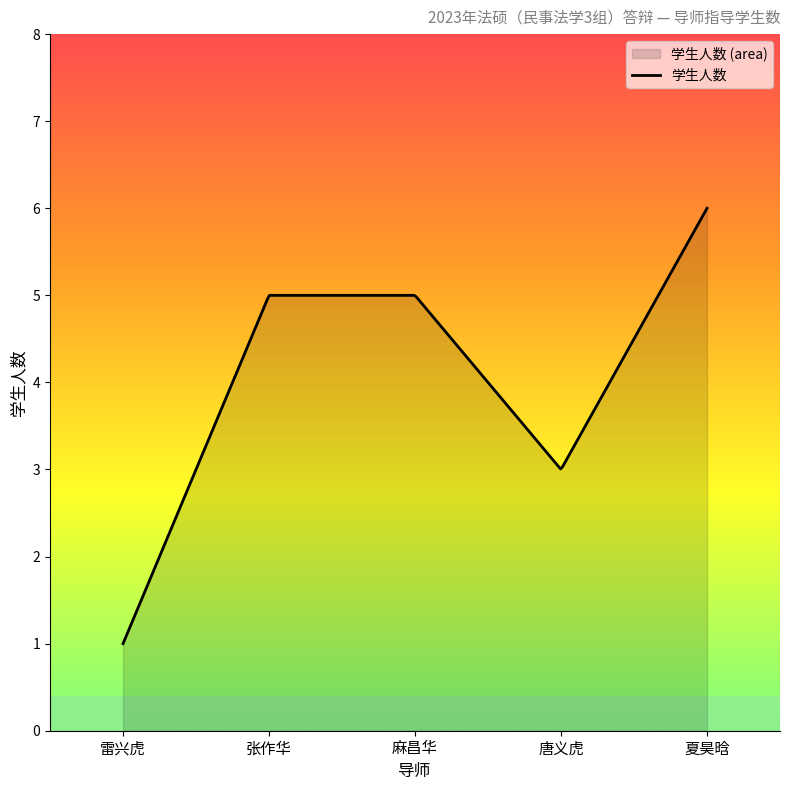

How many lines are shown in the chart?

1